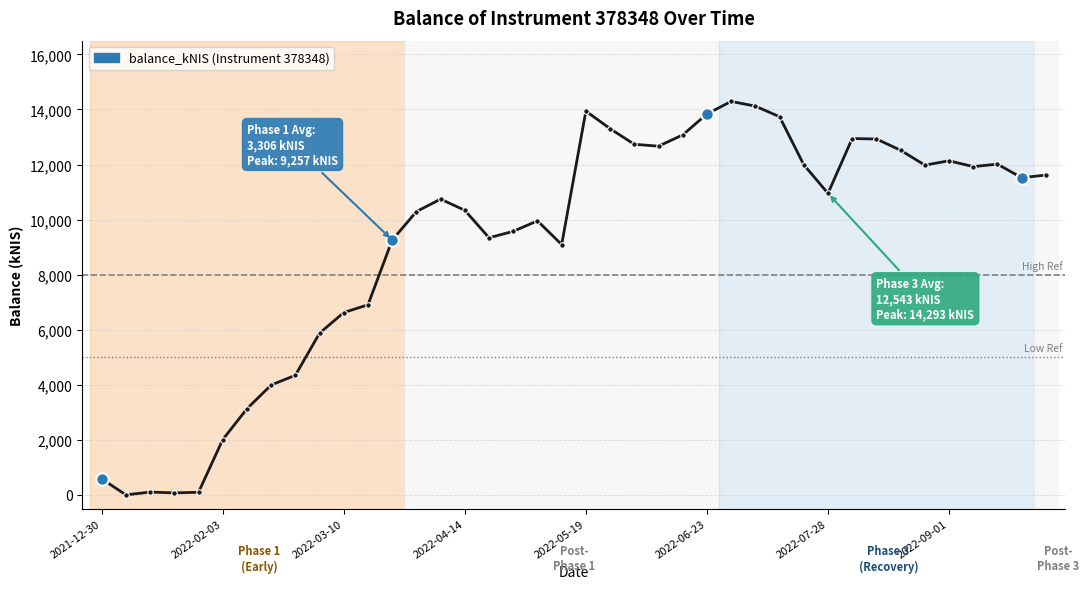

What is the difference between the maximum and minimum values?

14293.3